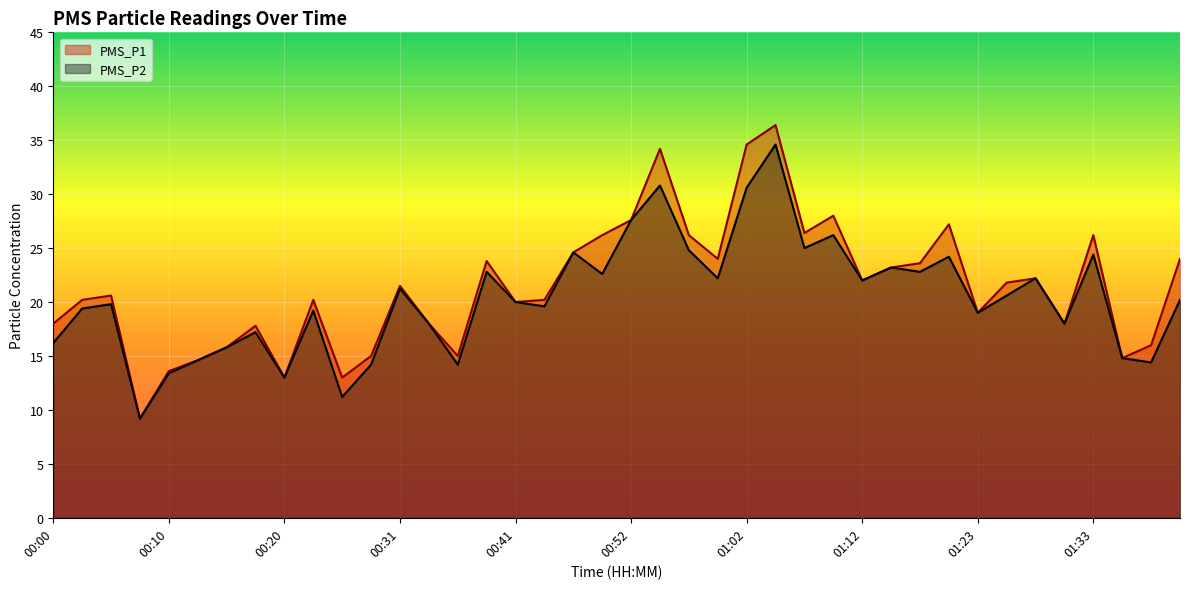

Rank the series at 01:07 from highest to lowest value.

PMS_P1, PMS_P2